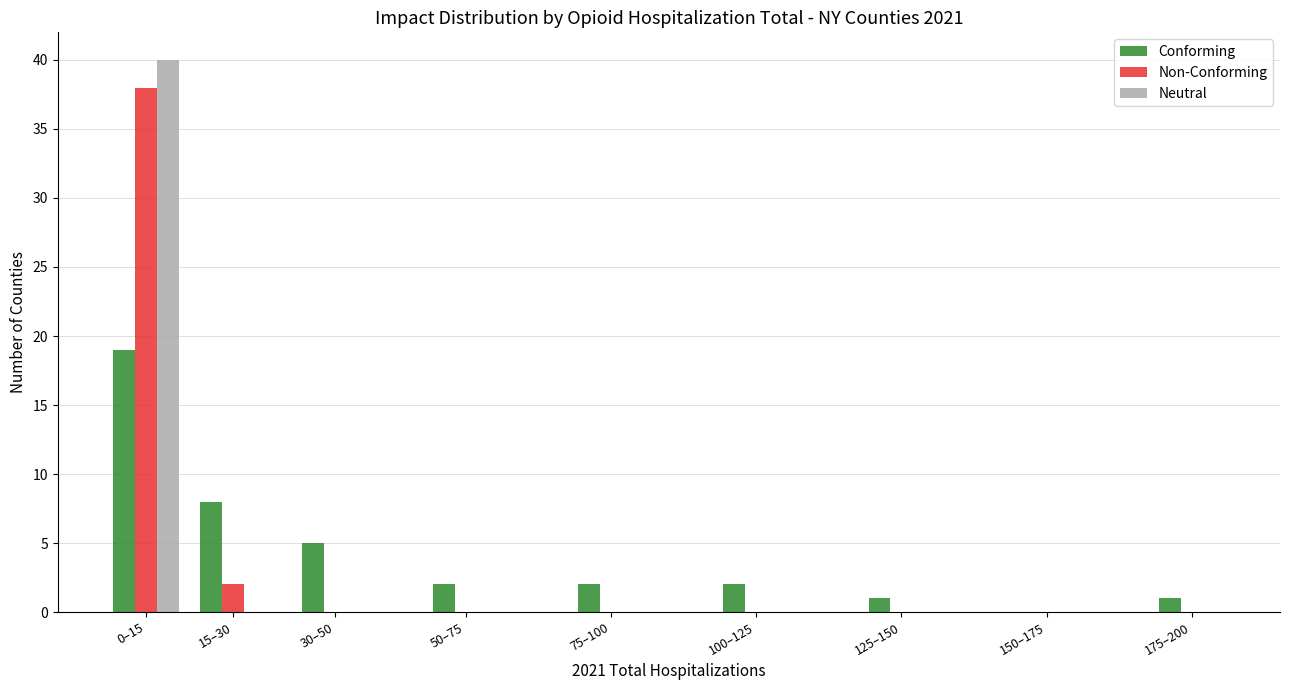

Reading right to left, list all the values displayed in this chart.

Conforming: 175–200=1	150–175=0	125–150=1	100–125=2	75–100=2	50–75=2	30–50=5	15–30=8	0–15=19
Non-Conforming: 175–200=0	150–175=0	125–150=0	100–125=0	75–100=0	50–75=0	30–50=0	15–30=2	0–15=38
Neutral: 175–200=0	150–175=0	125–150=0	100–125=0	75–100=0	50–75=0	30–50=0	15–30=0	0–15=40